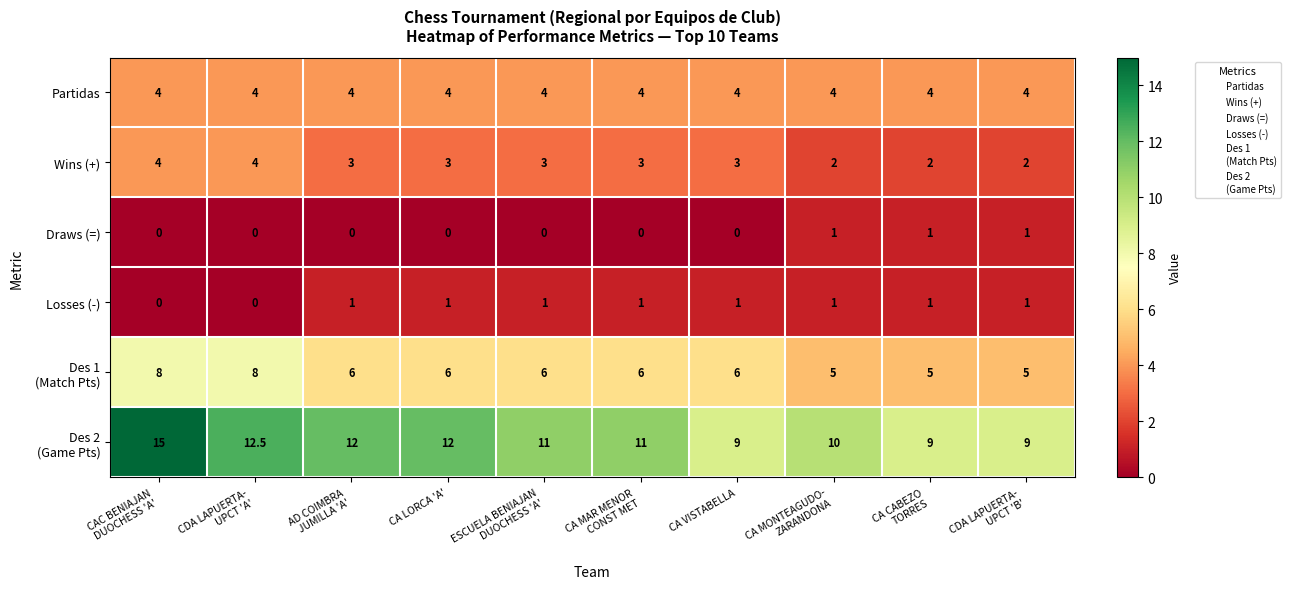

What is the sum of all Partidas values?

40.0